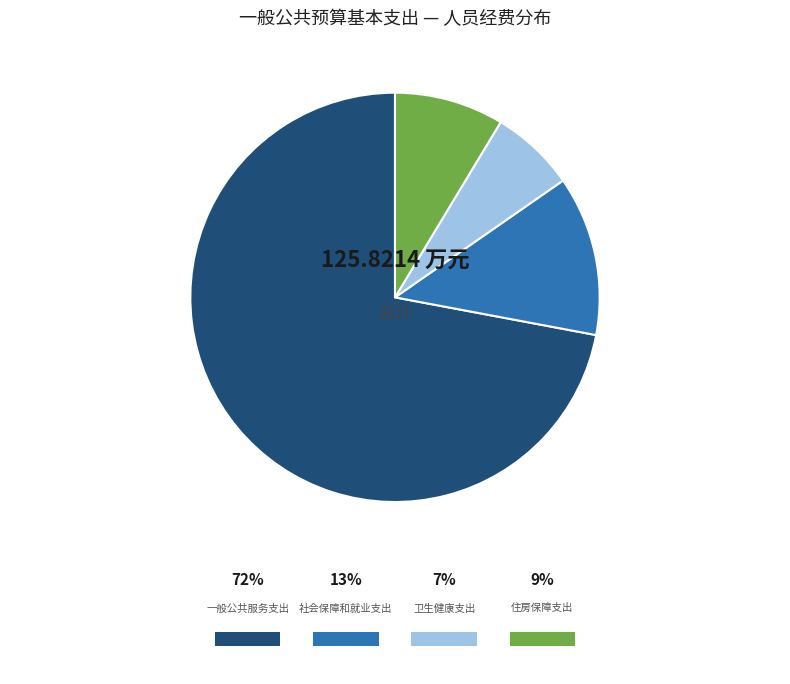

How many slices are in this pie chart?

4